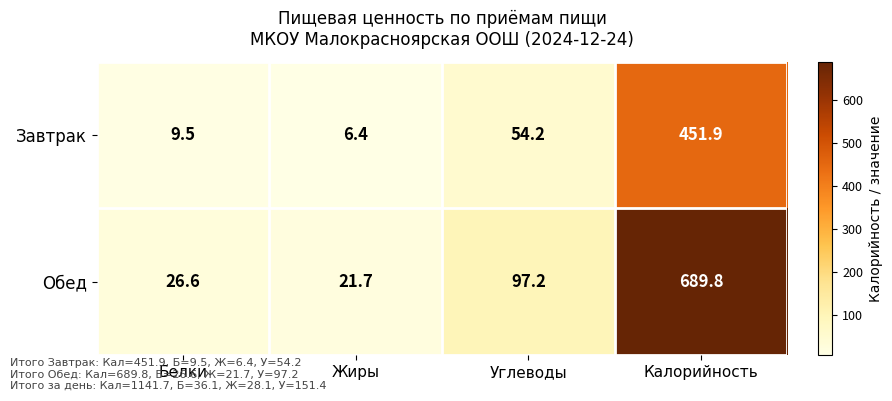

Which series changed the most between Белки and Жиры?

Обед